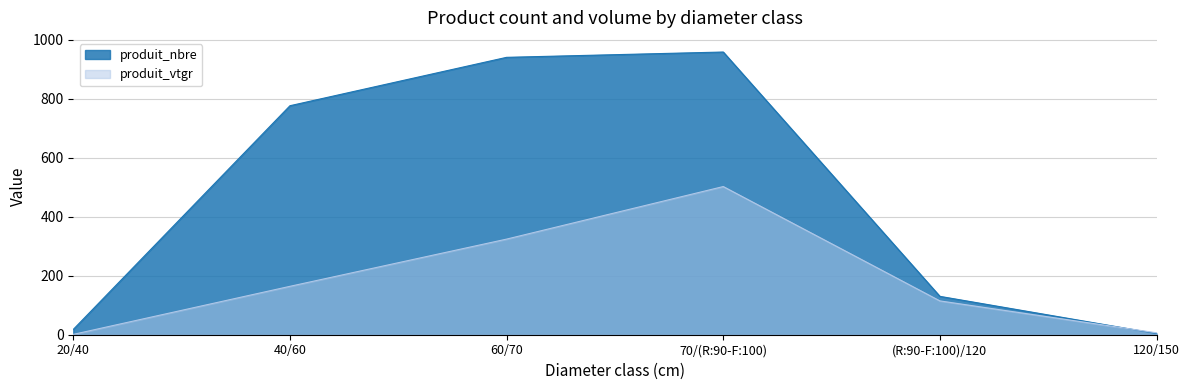

What is the difference between the second highest and minimum values in the produit_nbre series?

936.0